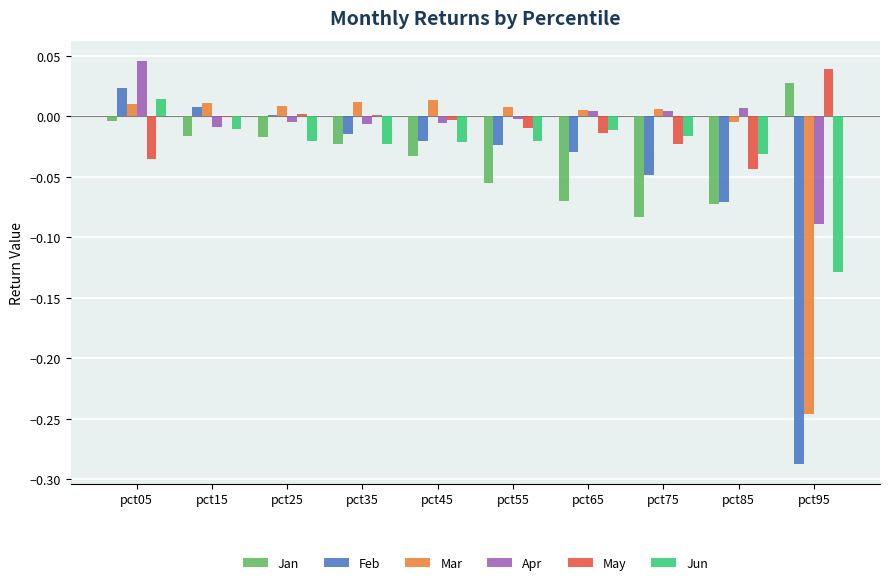

Which category has the highest value in the Jan series?

pct95